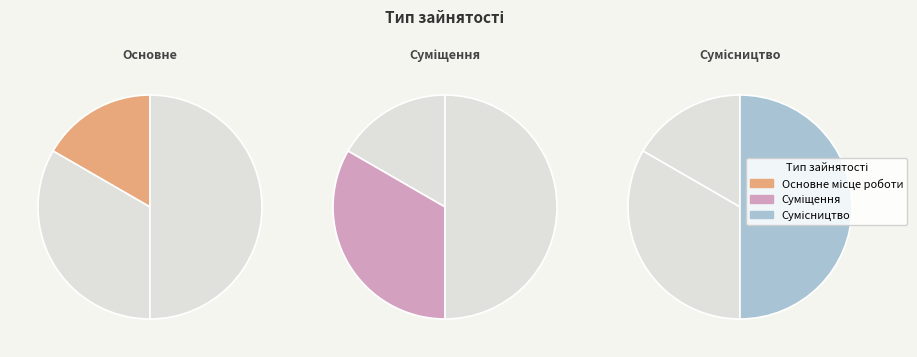

True or false: Суміщення accounts for 33% of the total.

True